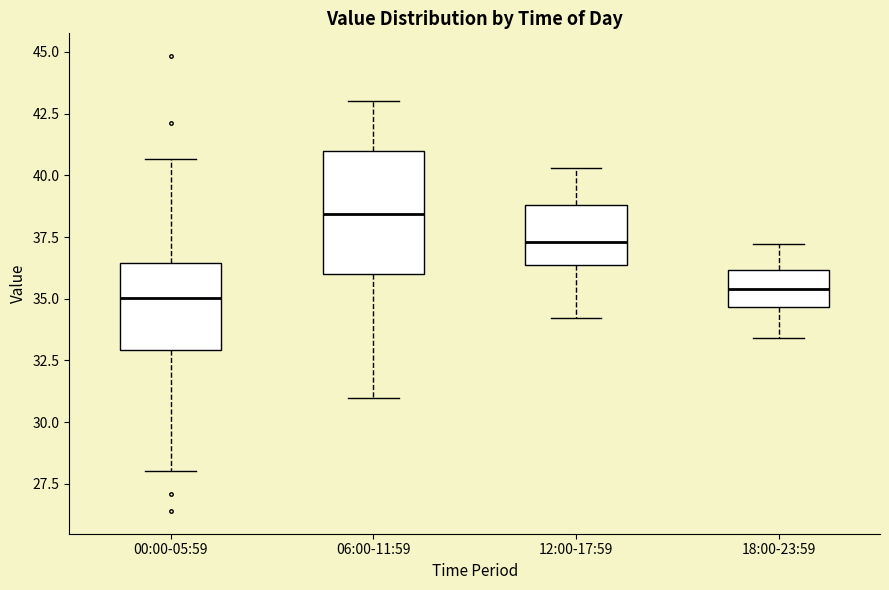

Where does the upper whisker of the box for 00:00-05:59 end on the y-axis? The values are not printed on the chart, so give them approximately, as read against the axis.

40.5